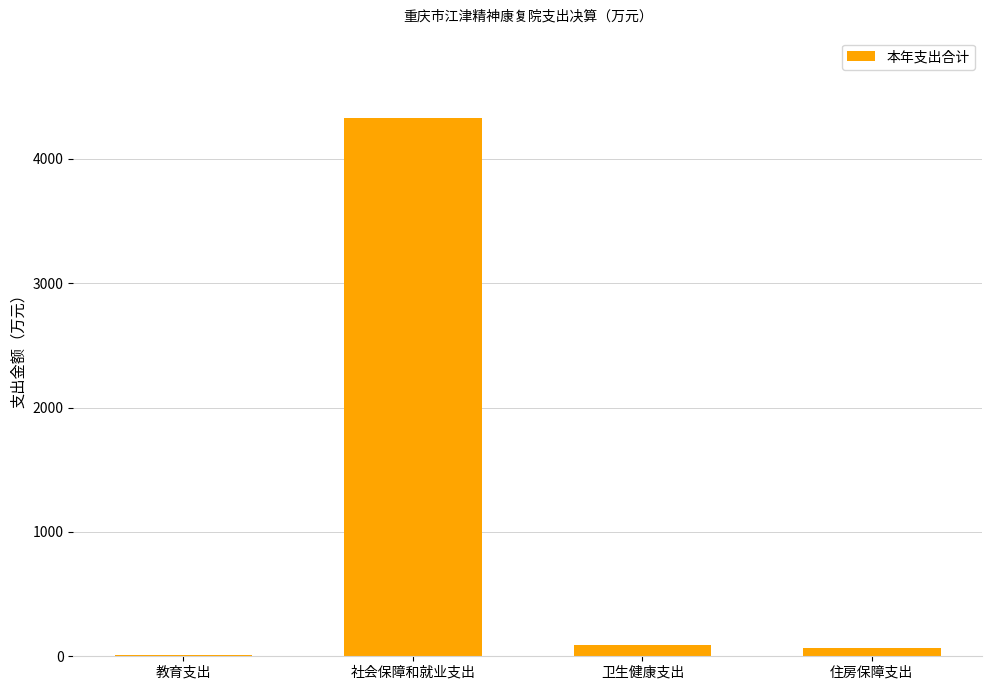

True or false: the data shows 5638.9 at 社会保障和就业支出.

False